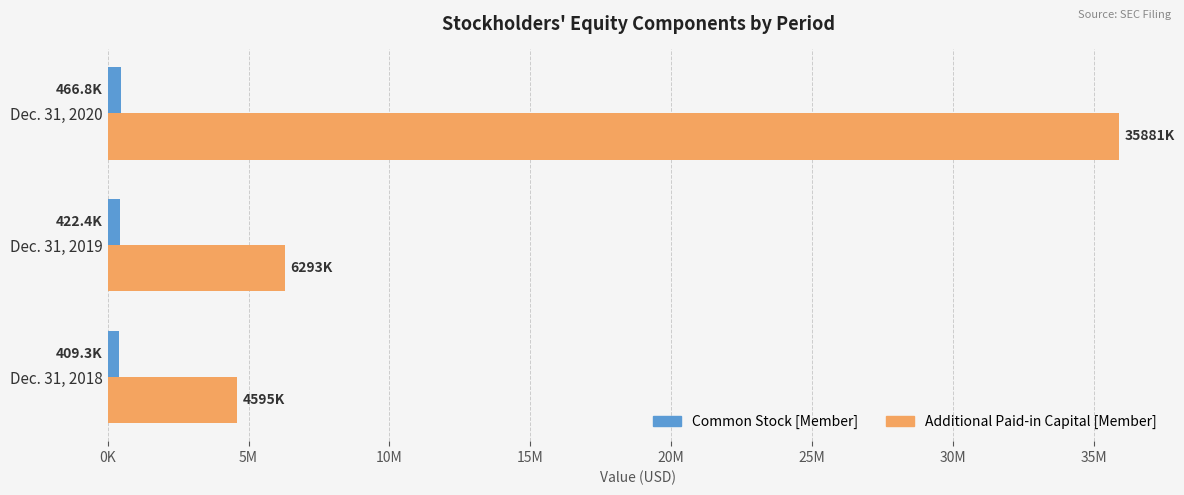

Rank the series by their maximum value, from lowest to highest.

Common Stock [Member], Additional Paid-in Capital [Member]